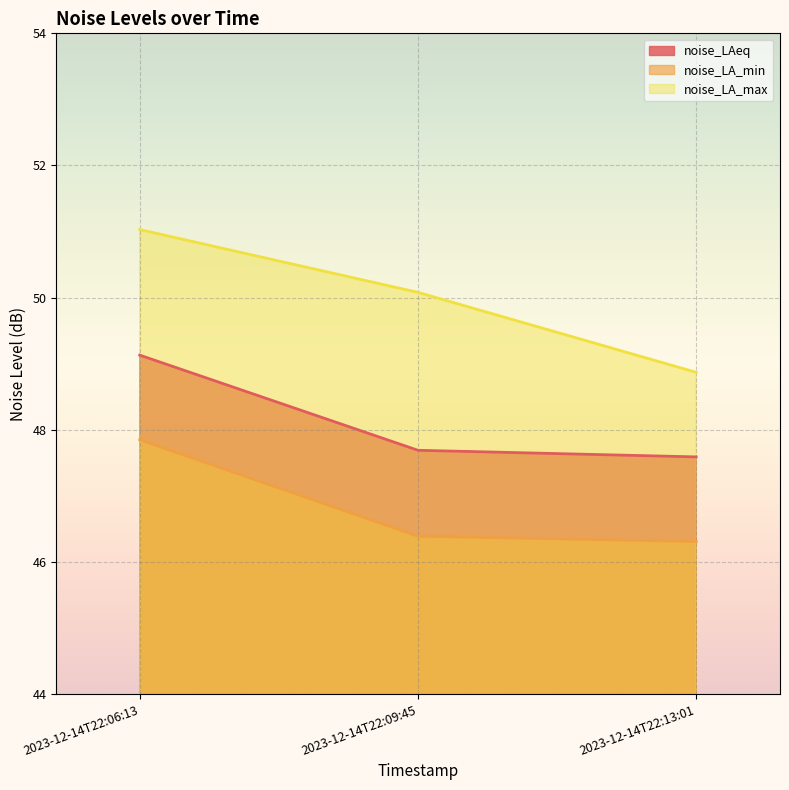

What are all the series names shown in the legend?

noise_LAeq, noise_LA_min, noise_LA_max